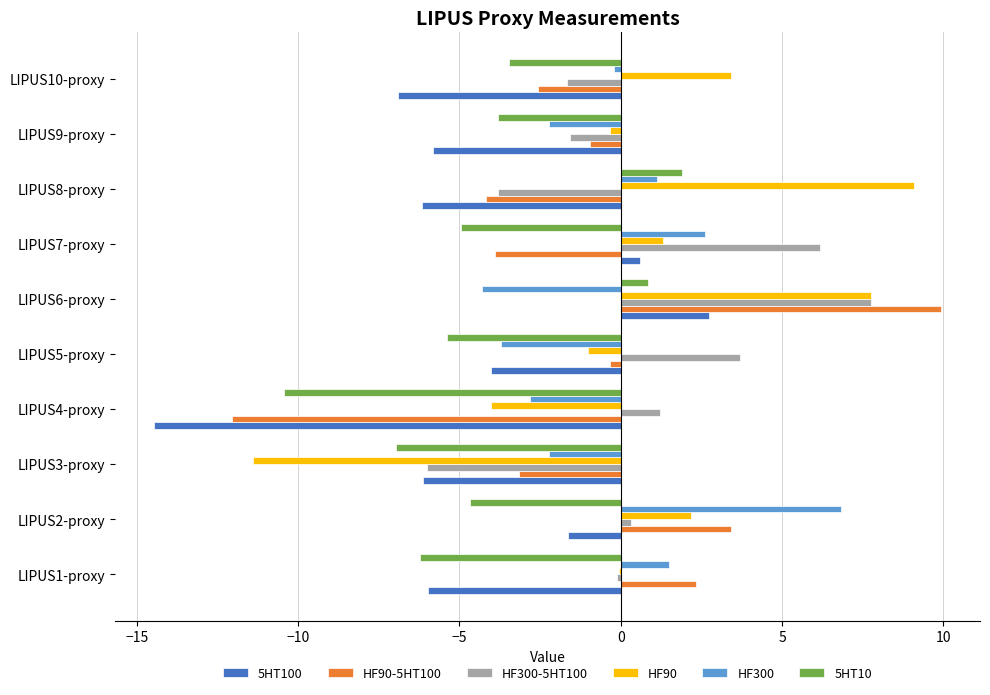

What are all the series names shown in the legend?

5HT100, HF90-5HT100, HF300-5HT100, HF90, HF300, 5HT10